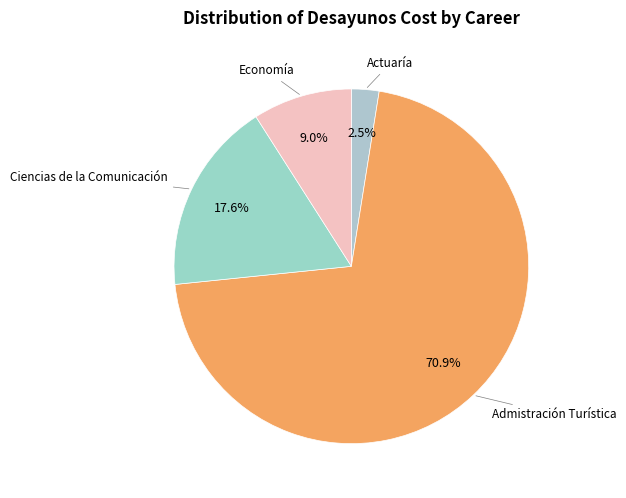

Count the number of slices in the pie.

4